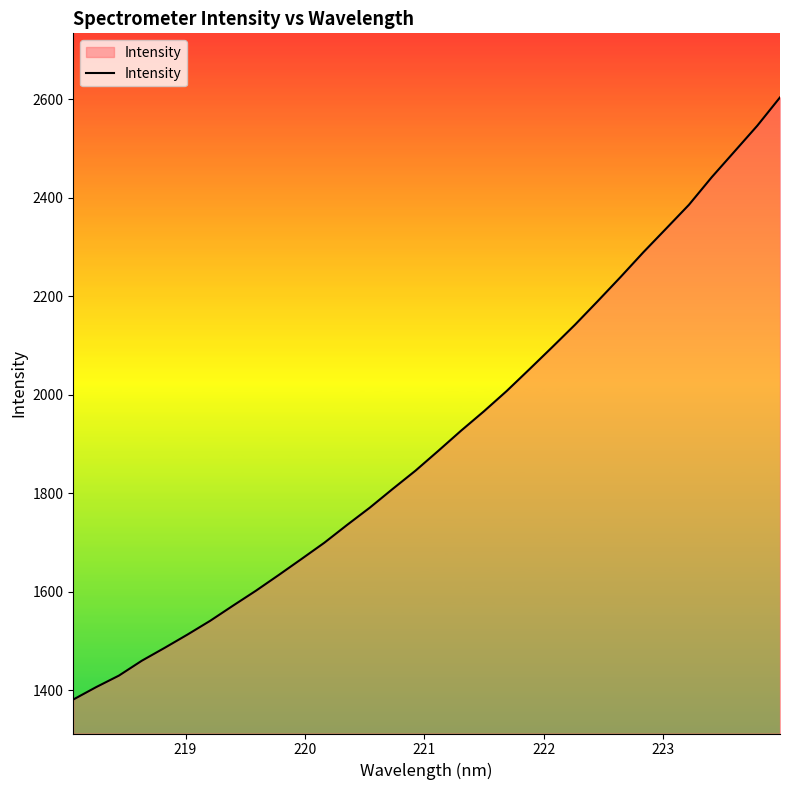

What is the maximum value shown in the chart?

2604.2